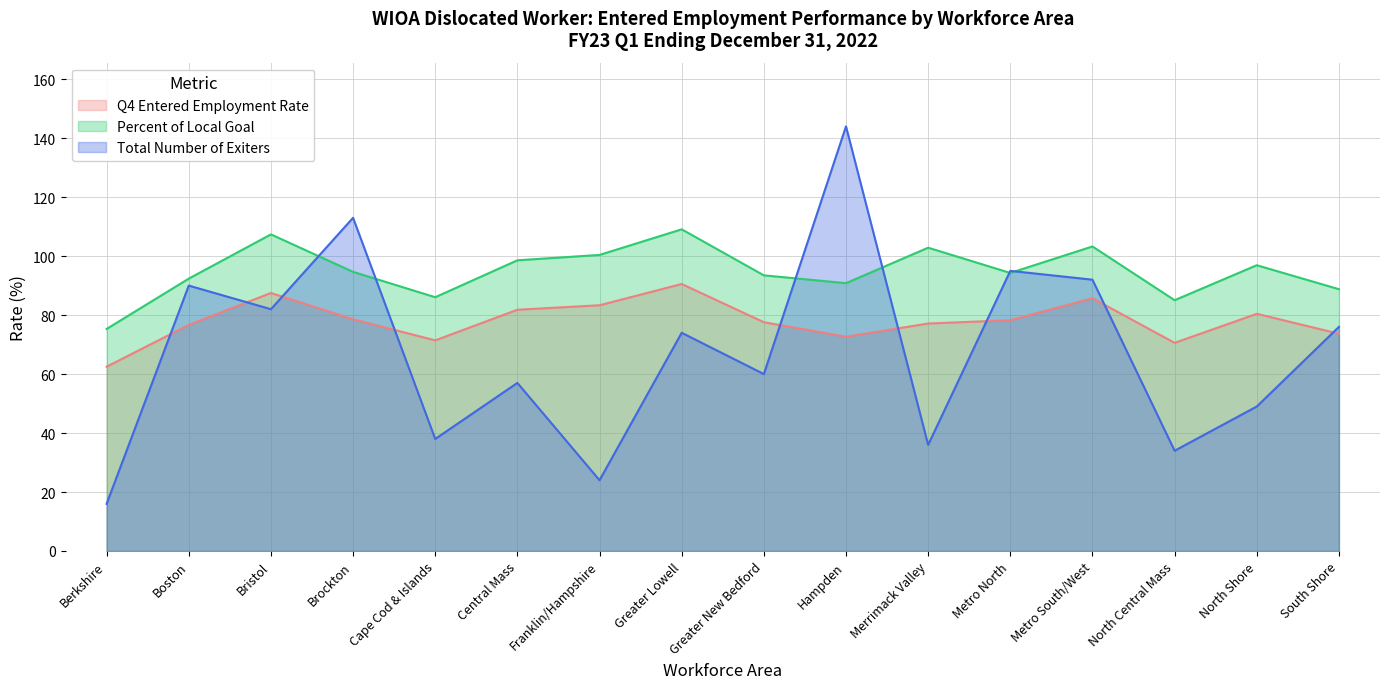

Which series has the widest spread of values?

Total Number of Exiters